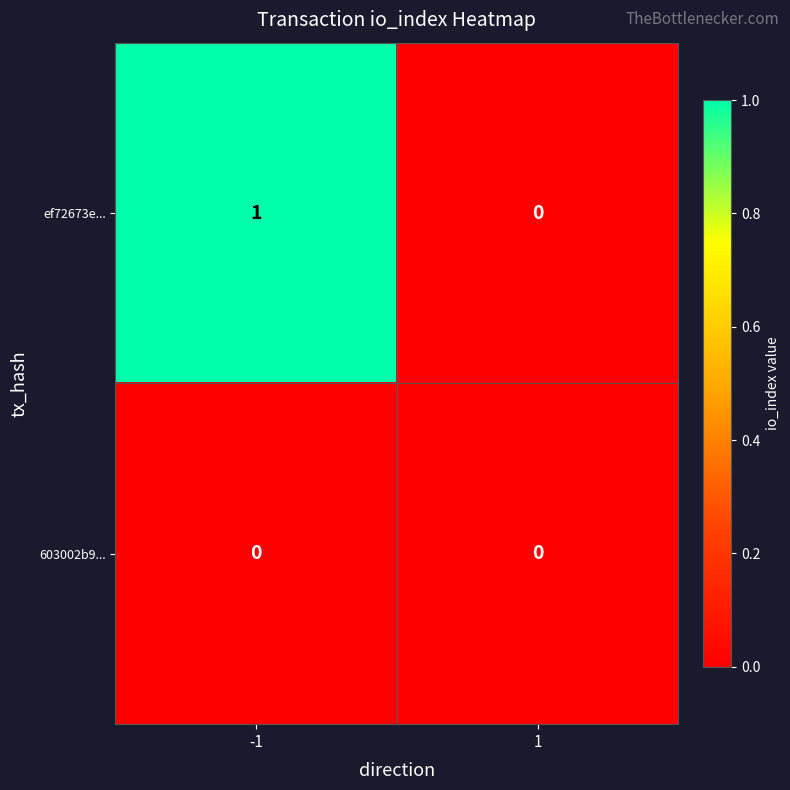

Rank the series by their average value, from highest to lowest.

ef72673e..., 603002b9...